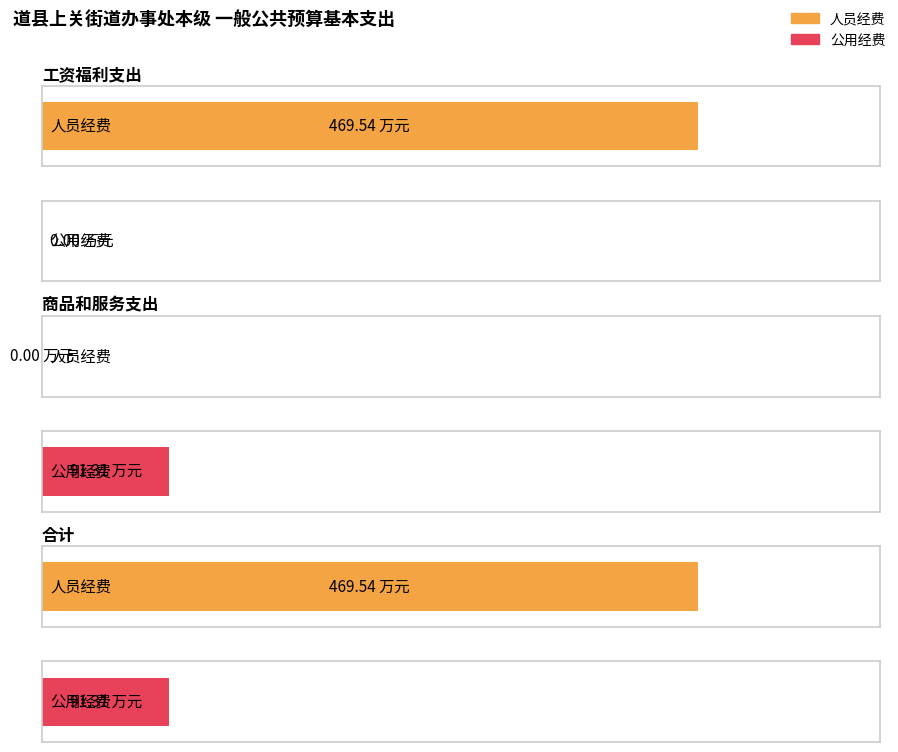

What is the sum of the 人员经费 values at 商品和服务支出 and 工资福利支出?

469.5